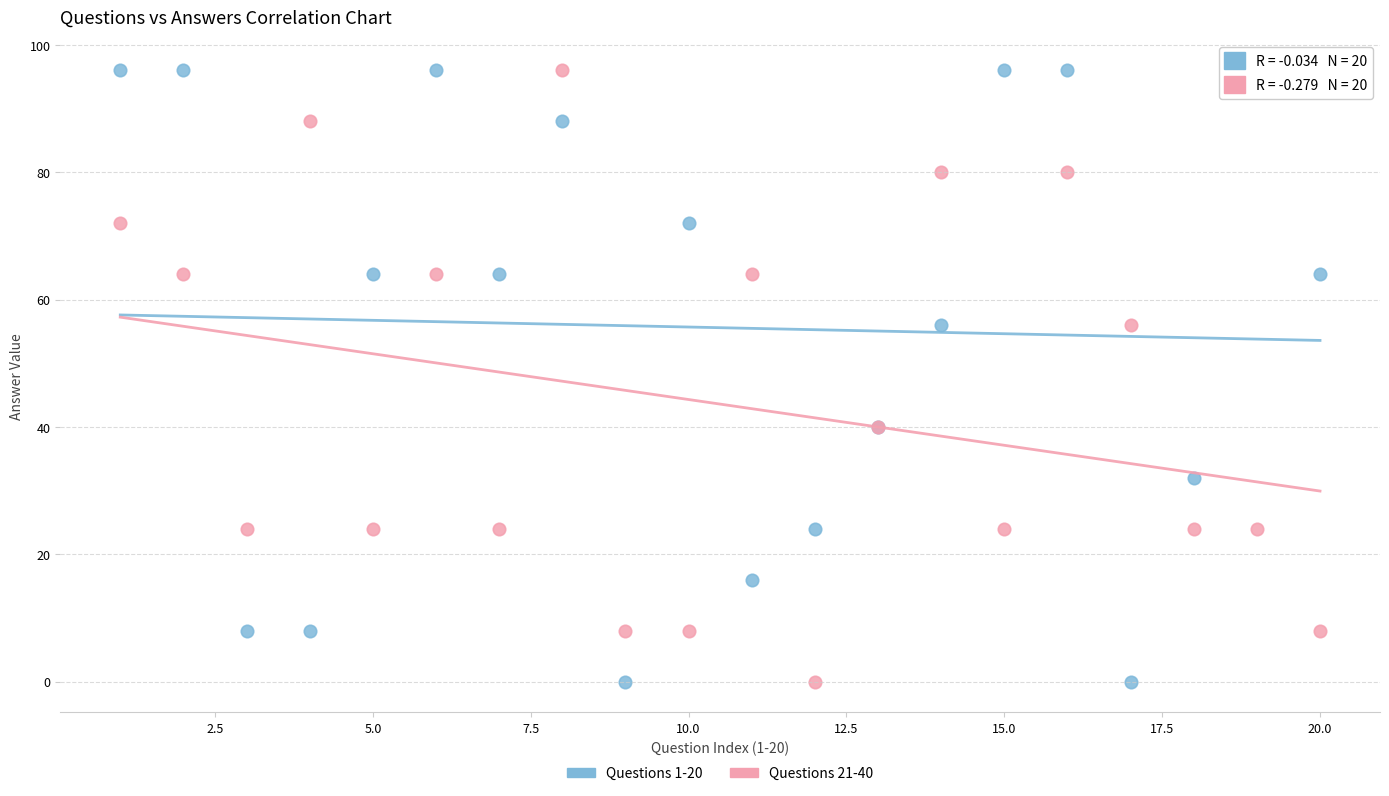

Which series has the widest spread of Y values?

Questions 1-20